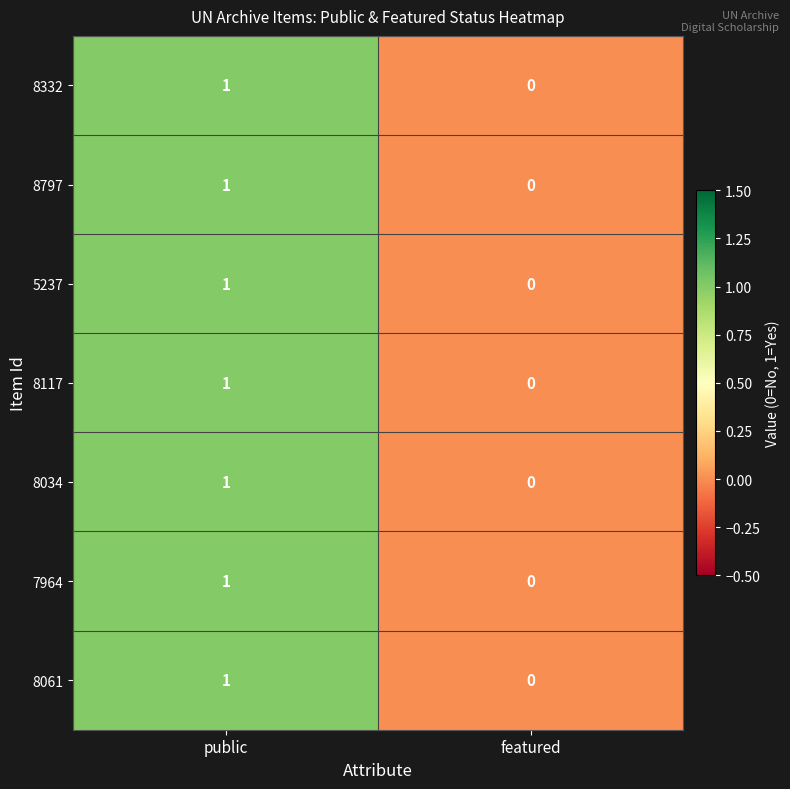

At which category is the sum across all series the highest?

public